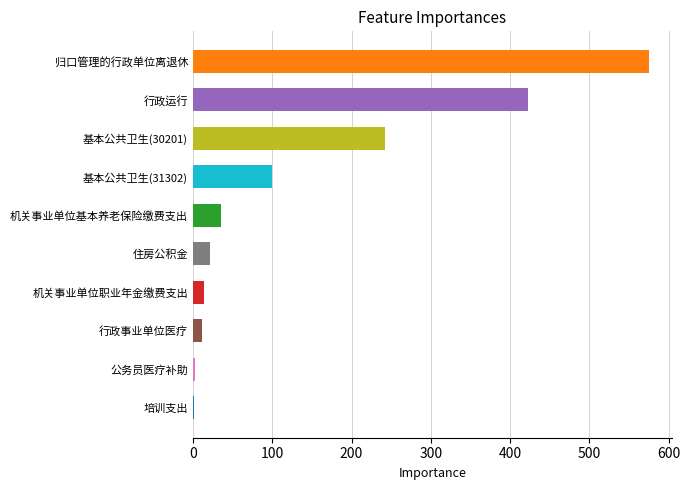

True or false: the data shows 21.6 at 住房公积金.

True